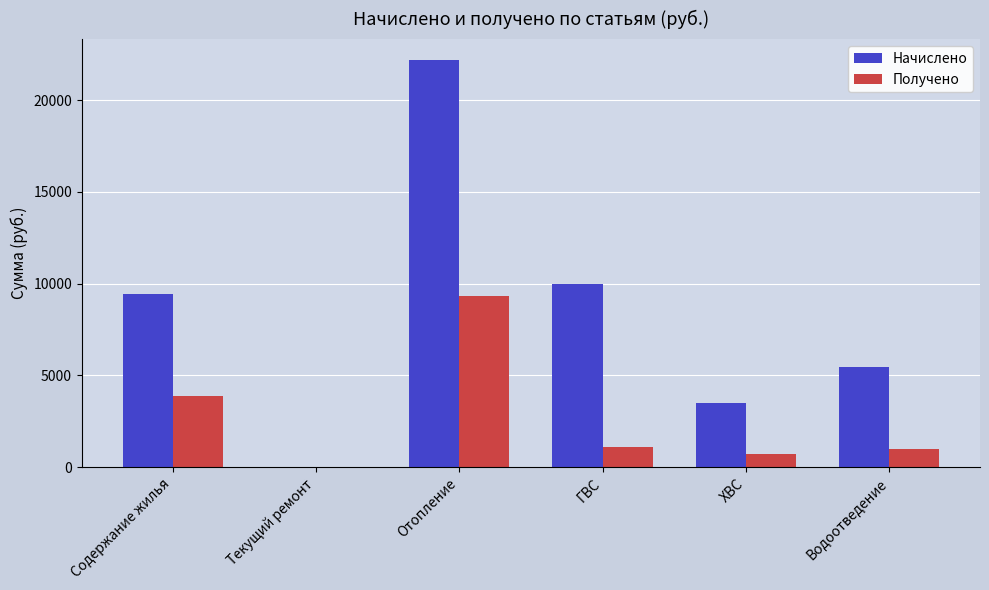

Is the value of Получено at Водоотведение greater than the value of Начислено at Содержание жилья?

No